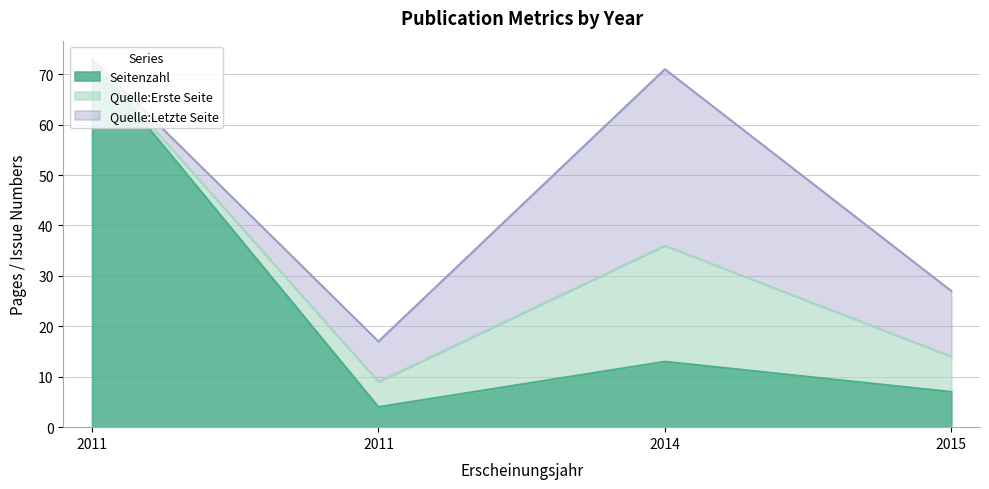

What are all the series names shown in the legend?

Seitenzahl, Quelle:Erste Seite, Quelle:Letzte Seite